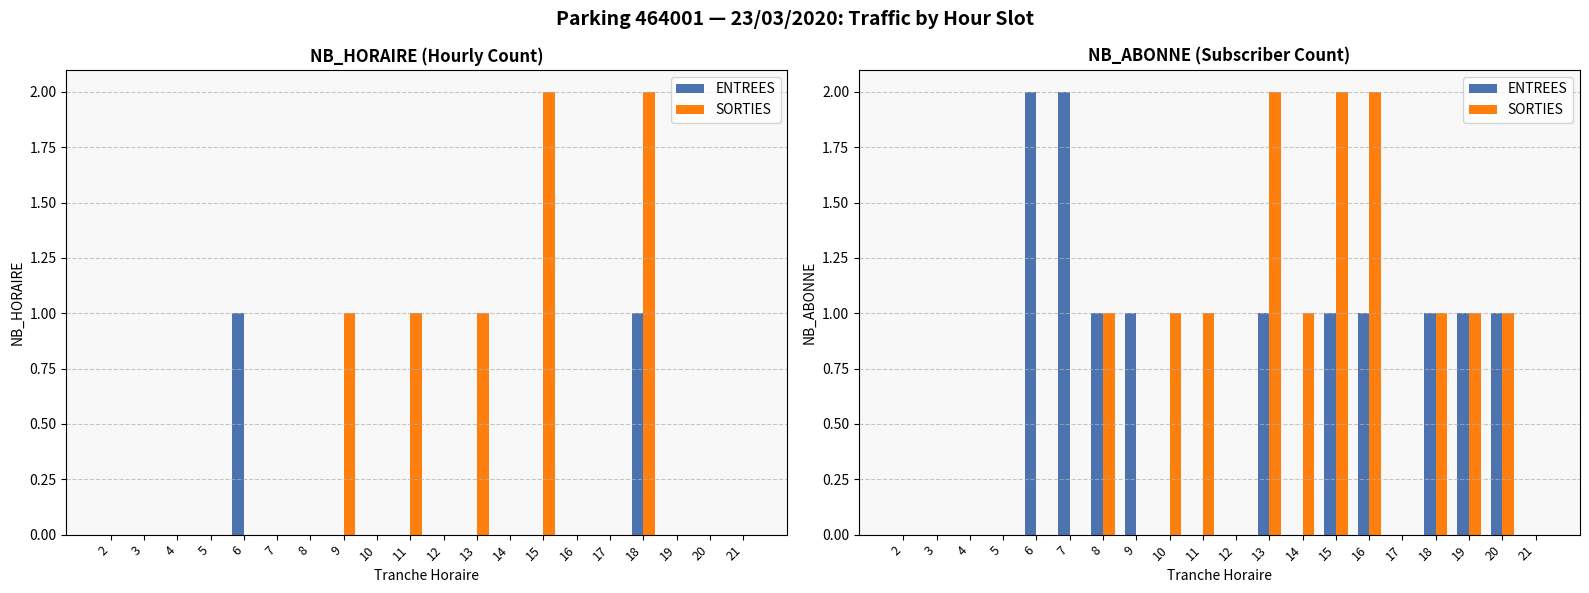

At which label is ENTREES closest to 1?

8